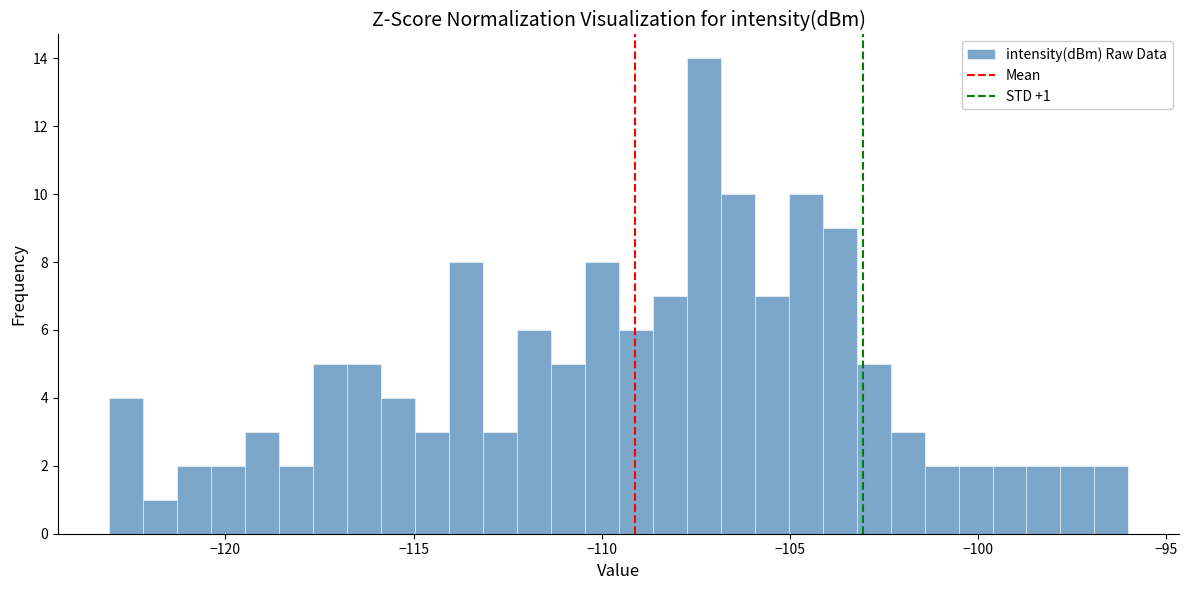

Around what value on the x-axis is the tallest bar? Give the approximate position of its centre, as read against the axis.

-107.5